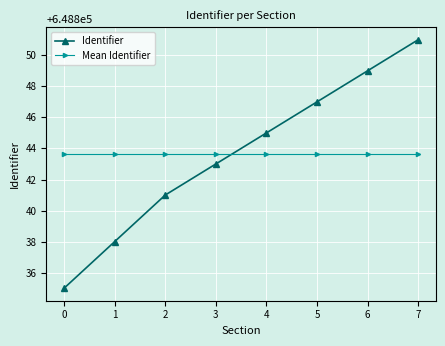

Reading right to left, extract all data points from this chart.

Identifier: 7=648851.0	6=648849.0	5=648847.0	4=648845.0	3=648843.0	2=648841.0	1=648838.0	0=648835.0
Mean Identifier: 7=648843.6	6=648843.6	5=648843.6	4=648843.6	3=648843.6	2=648843.6	1=648843.6	0=648843.6